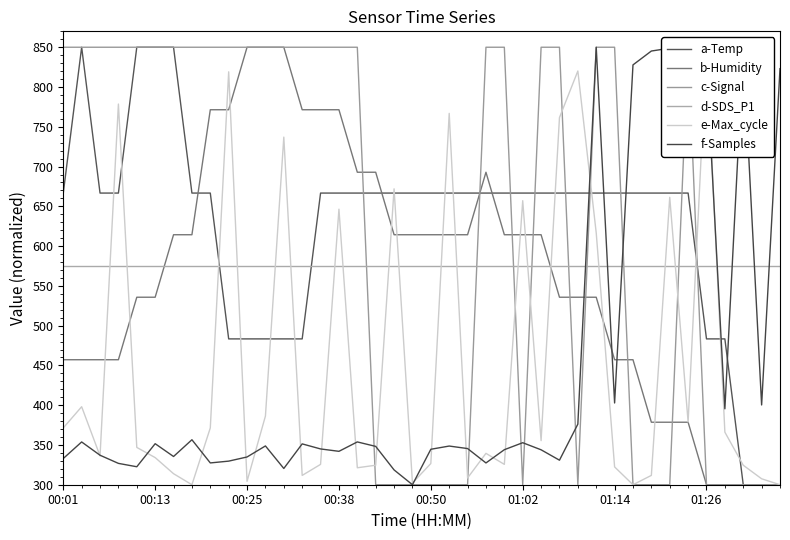

After their last crossing, which series has the higher values: b-Humidity or d-SDS_P1?

d-SDS_P1